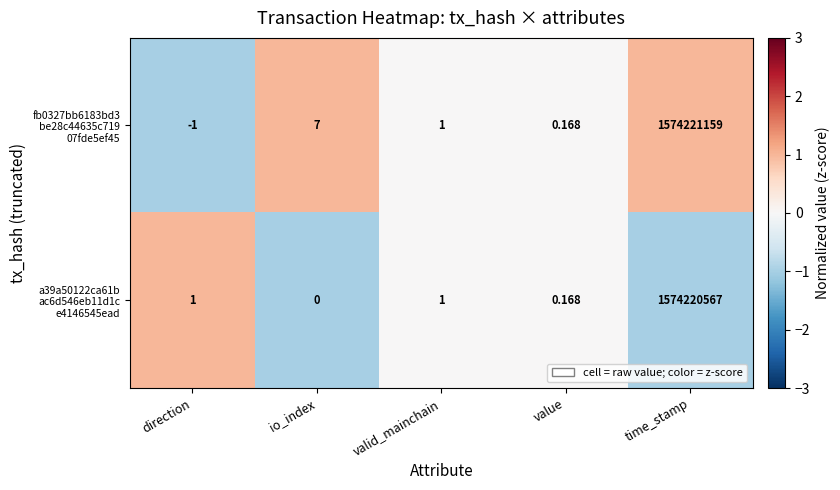

At which category is the sum across all series the highest?

time_stamp